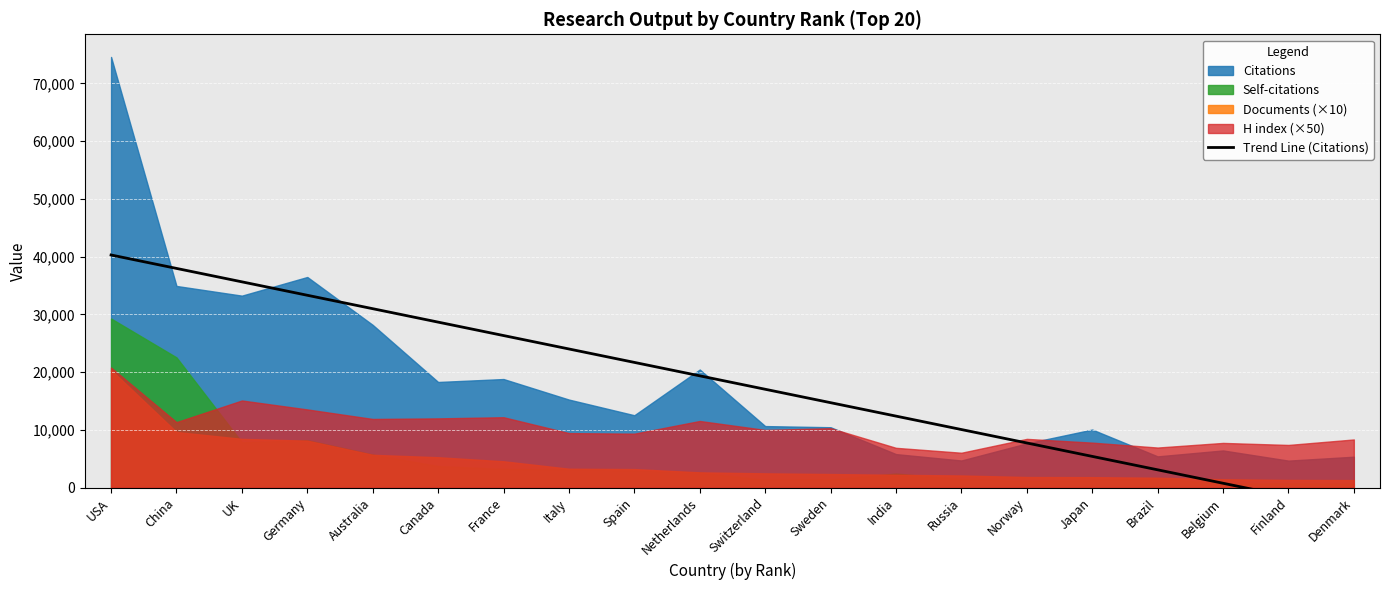

The chart shows a value of 19370.1 at Netherlands. True or false?

True